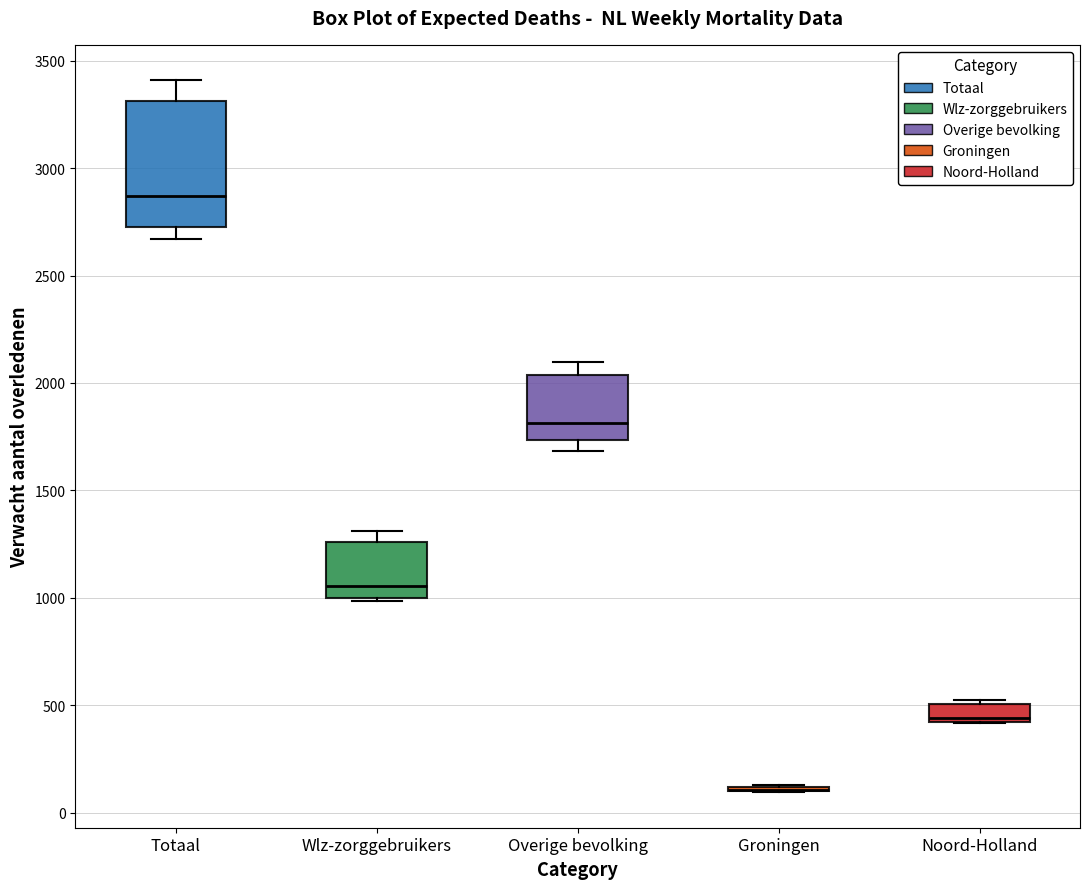

Comparing the boxes themselves (not the whiskers), which one is the tallest?

Totaal